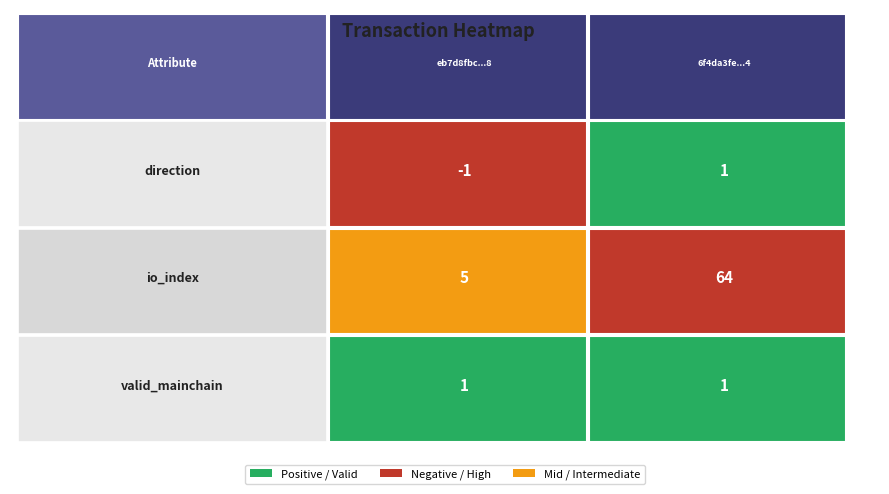

What is the difference between the highest and lowest values at 0?

2